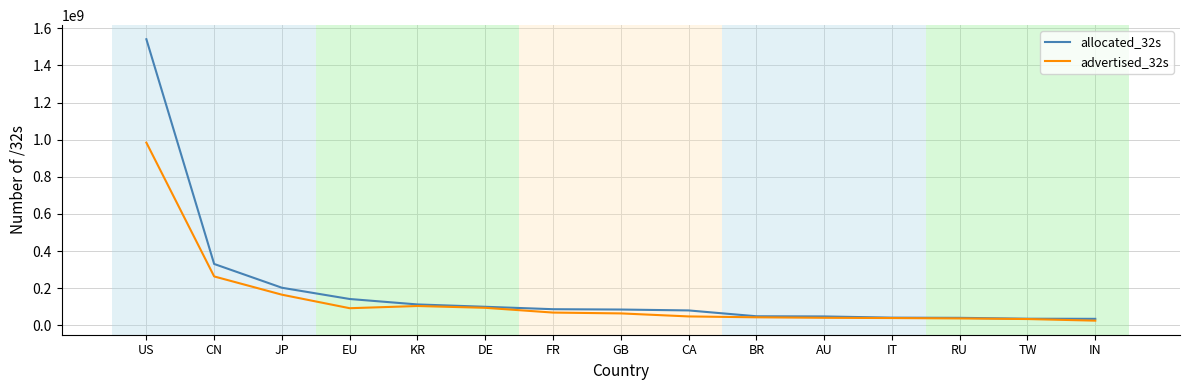

At which label is allocated_32s closest to 787892352?

CN